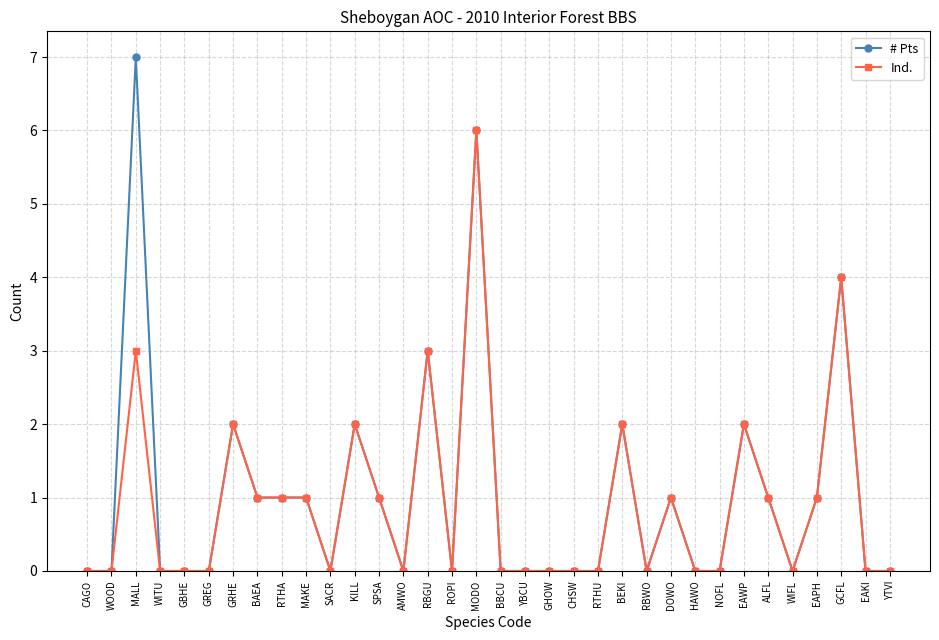

How many Ind. values are between 0 and 1?

26